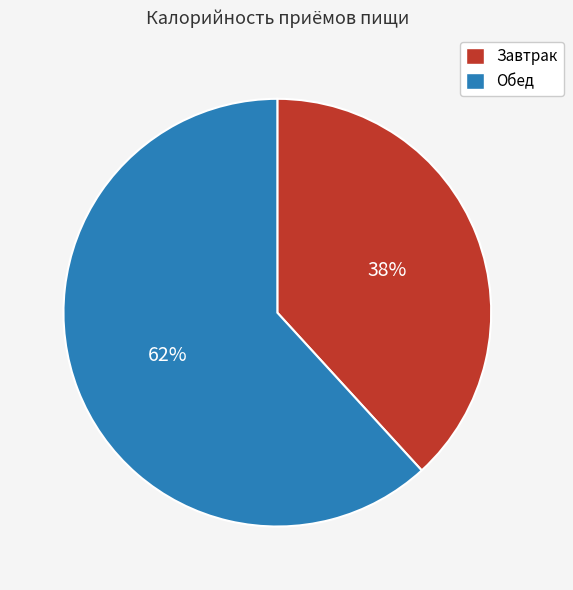

What percentage is the Завтрак slice, to the nearest percent?

38%